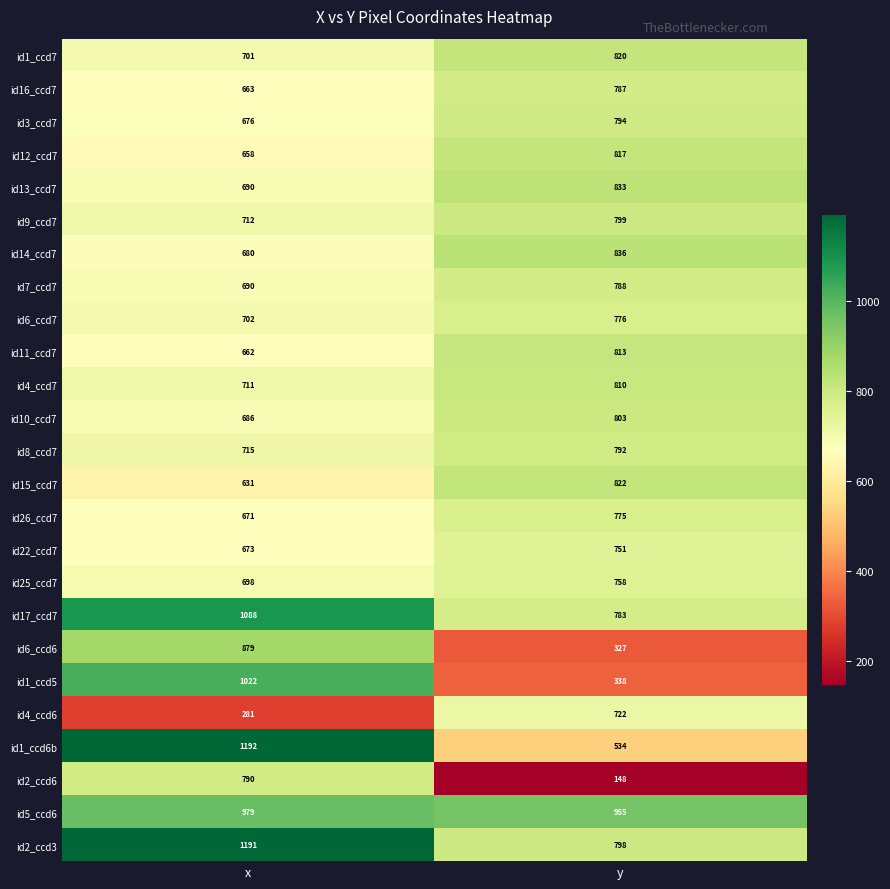

The id4_ccd6 series shows 1130 at y. True or false?

False